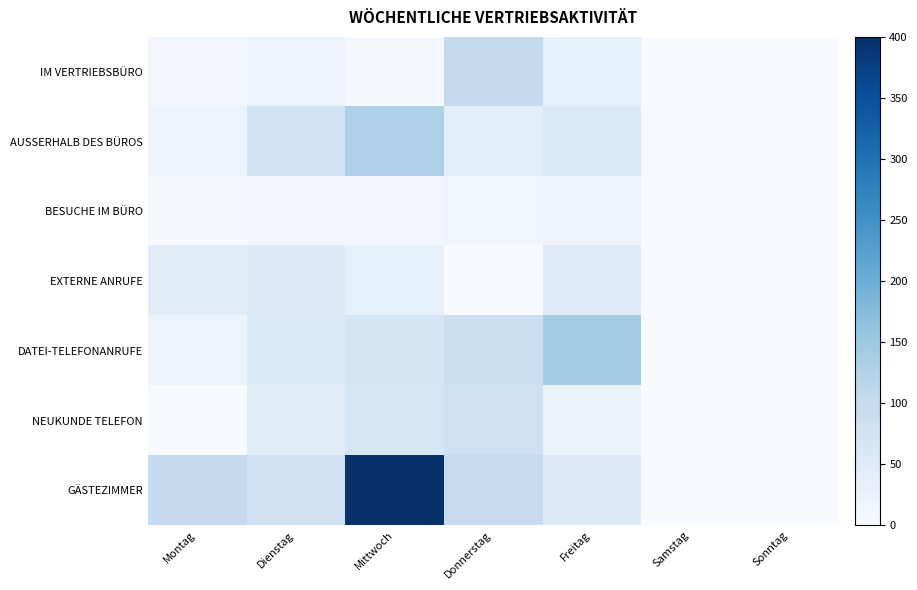

Which category has the lowest value across all series?

Samstag